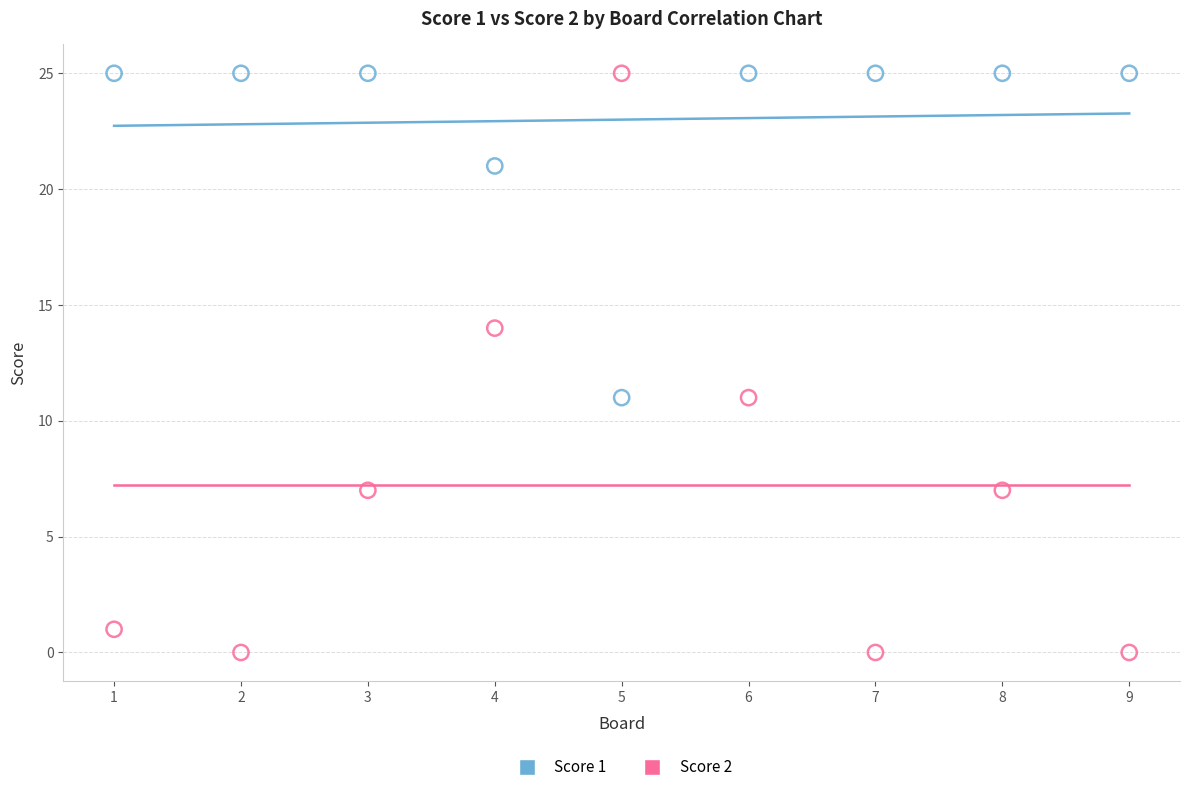

Which series has the largest Y range (max minus min)?

Score 2